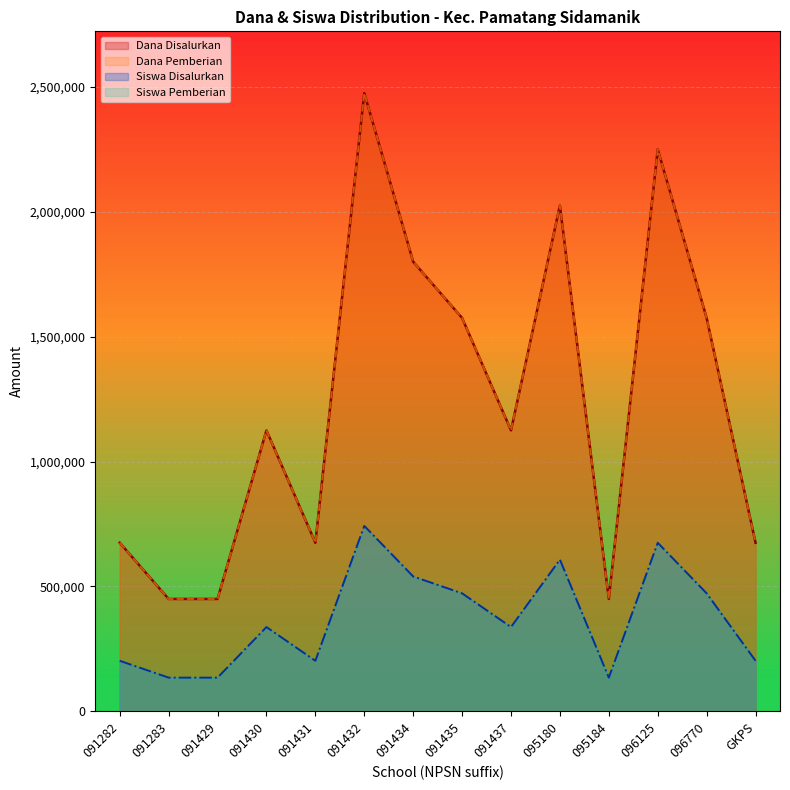

How many data points does each series have?

14